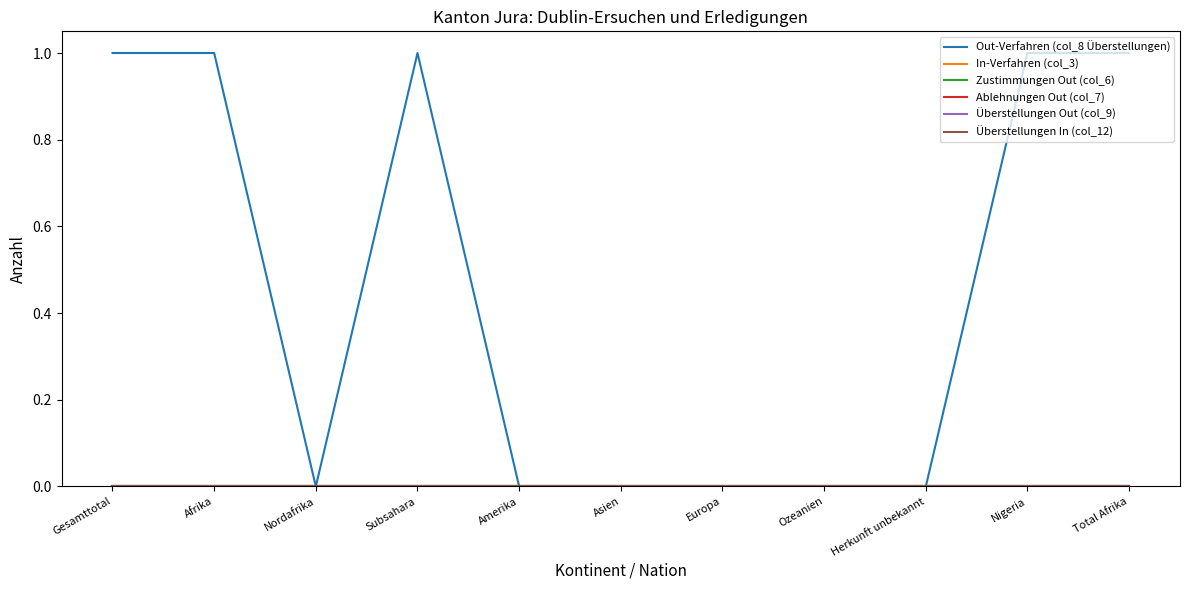

Rank the categories by In-Verfahren (col_3) value from highest to lowest.

Gesamttotal, Afrika, Nordafrika, Subsahara, Amerika, Asien, Europa, Ozeanien, Herkunft unbekannt, Nigeria, Total Afrika